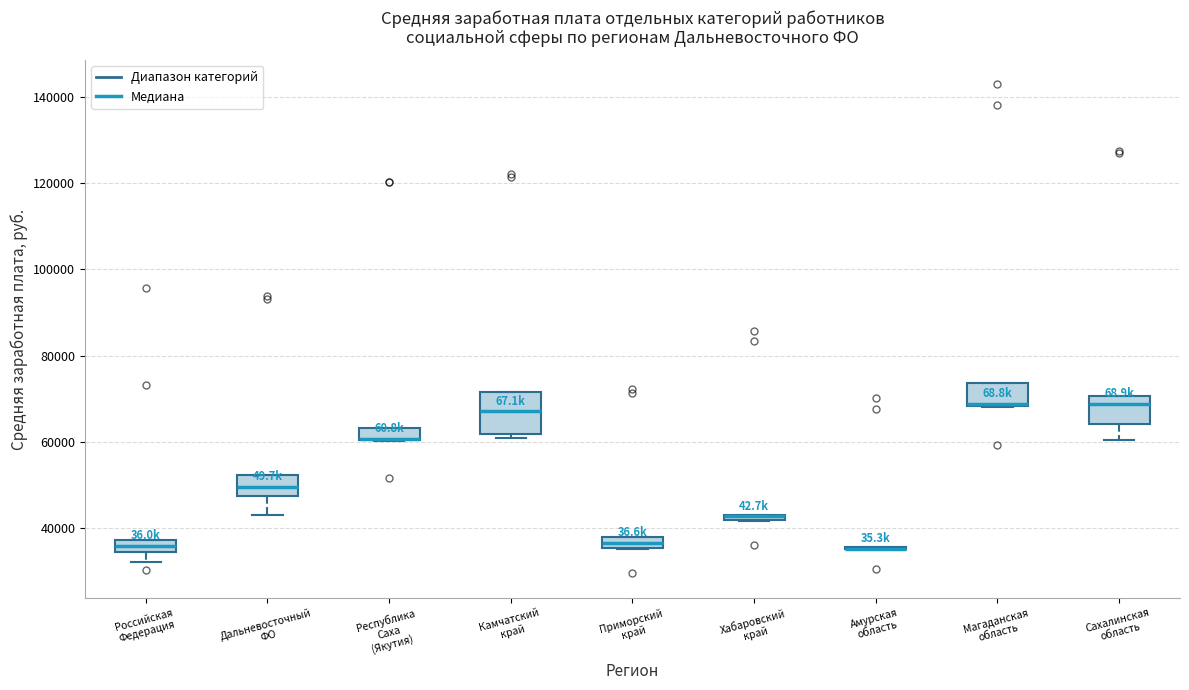

Which box is the tallest, from its lower edge to its upper edge?

Камчатский край